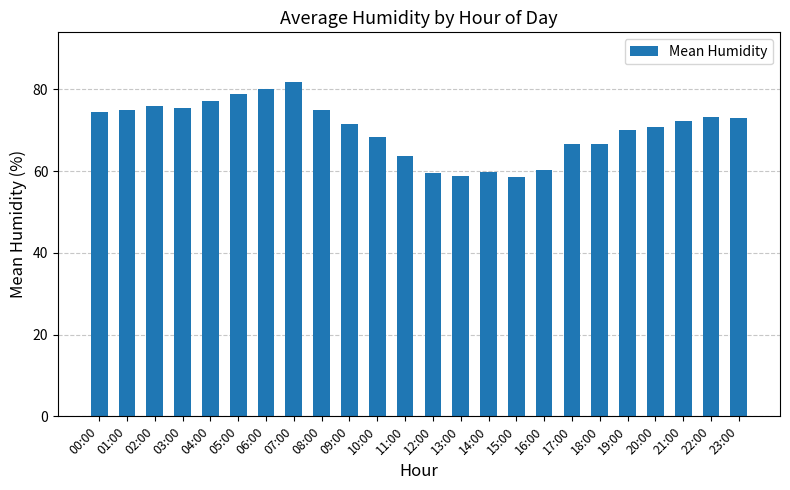

What is the maximum value shown in the chart?

81.7